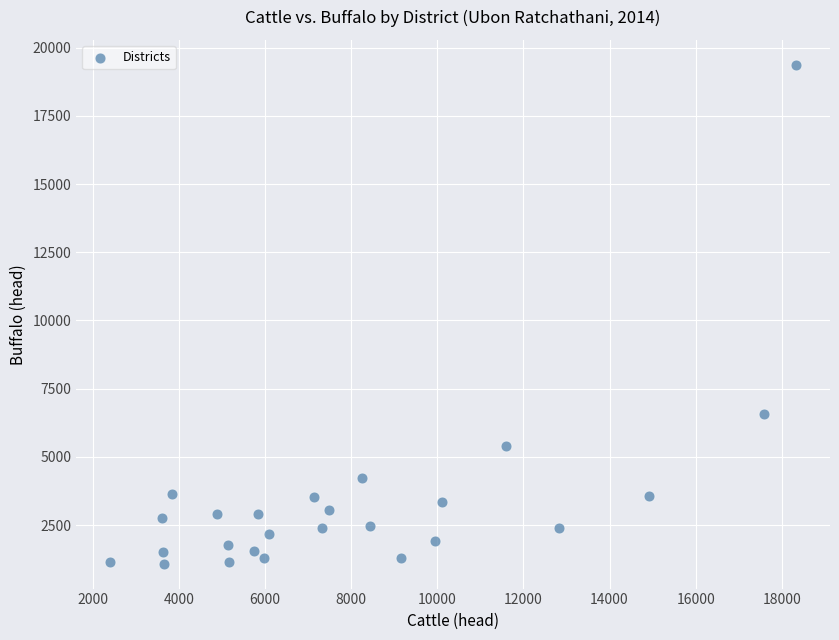

What Y value in the scatter plot is closest to 10228?

6578